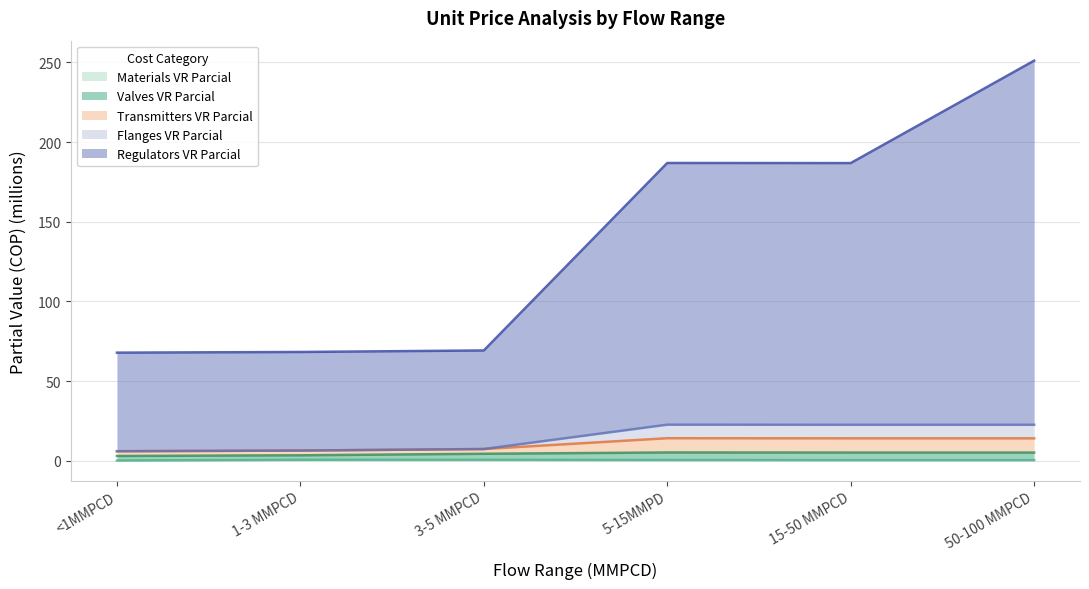

Is it true that Materials VR Parcial equals 0.7 at 5-15MMPD?

False